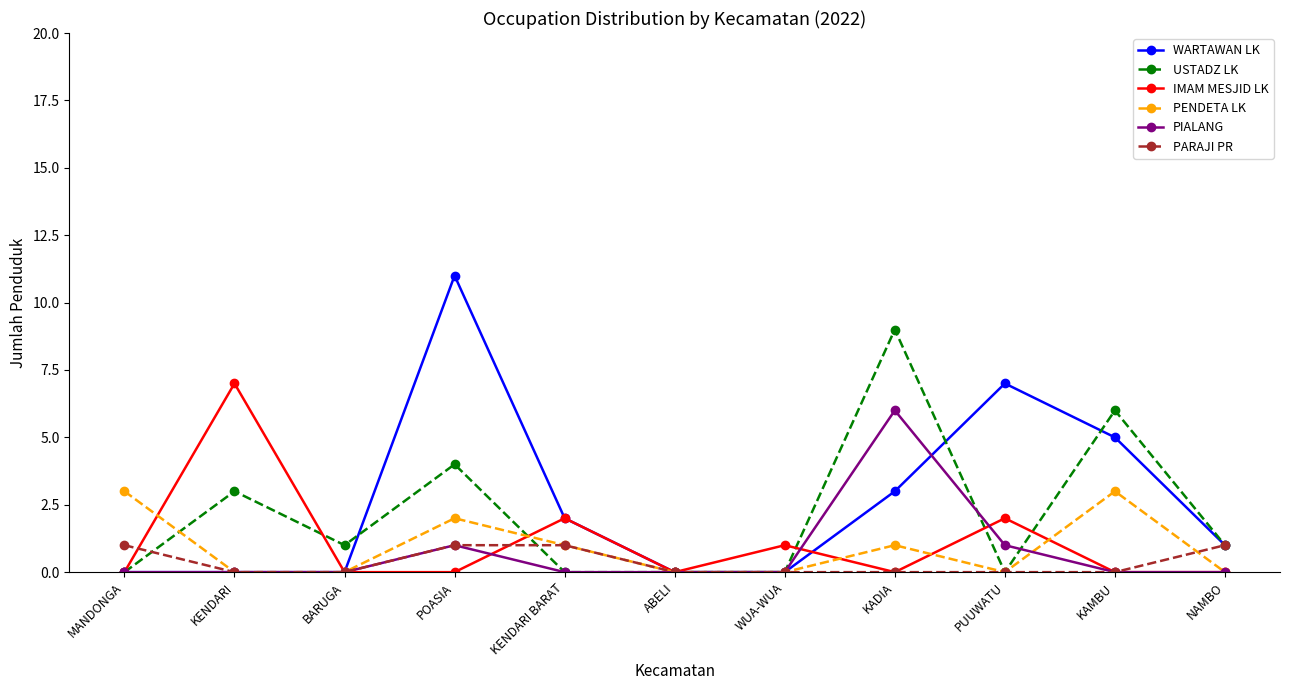

What is the sum of all PIALANG values?

8